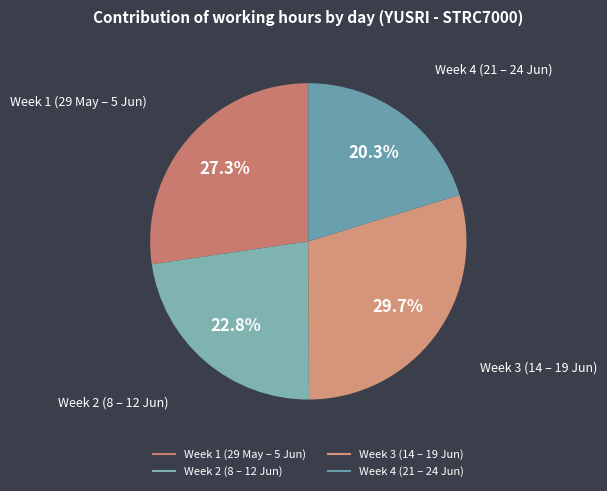

To the nearest percent, what is the difference between the largest and smallest slice percentages?

9%